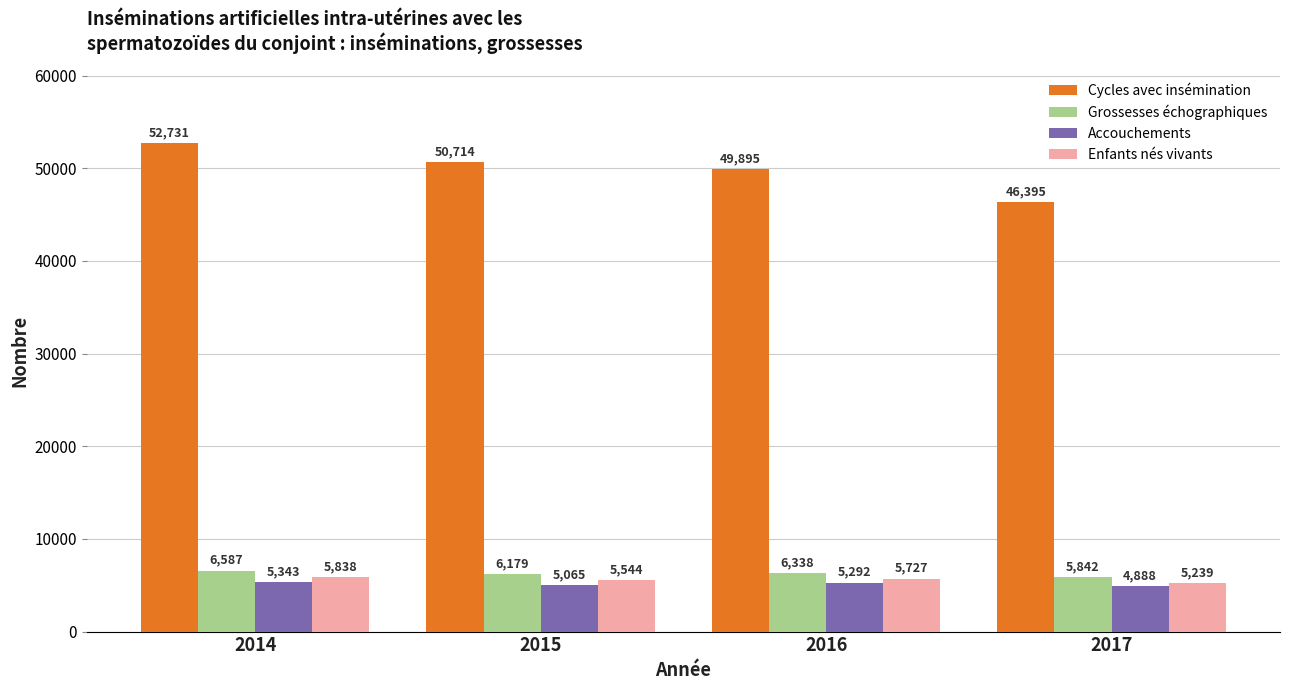

What is the difference between the second highest and second lowest values in the Grossesses échographiques series?

159